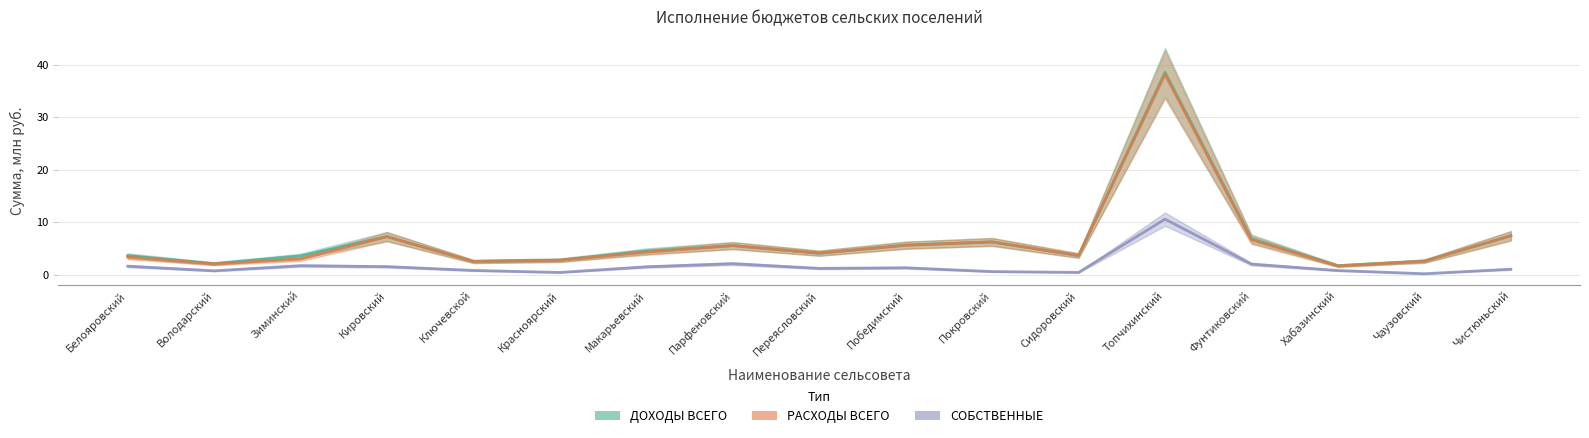

True or false: РАСХОДЫ ВСЕГО and СОБСТВЕННЫЕ cross at least once.

False